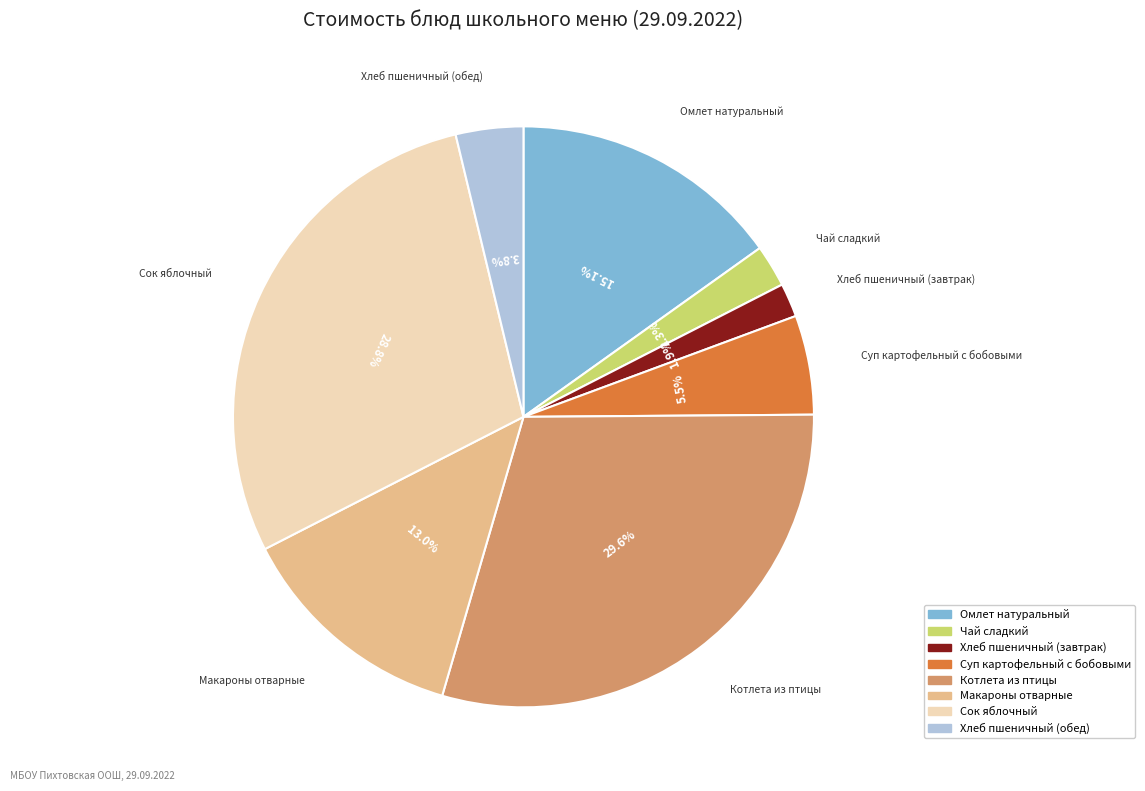

To the nearest percent, what is the combined percentage of Котлета из птицы and Хлеб пшеничный (обед)?

33%